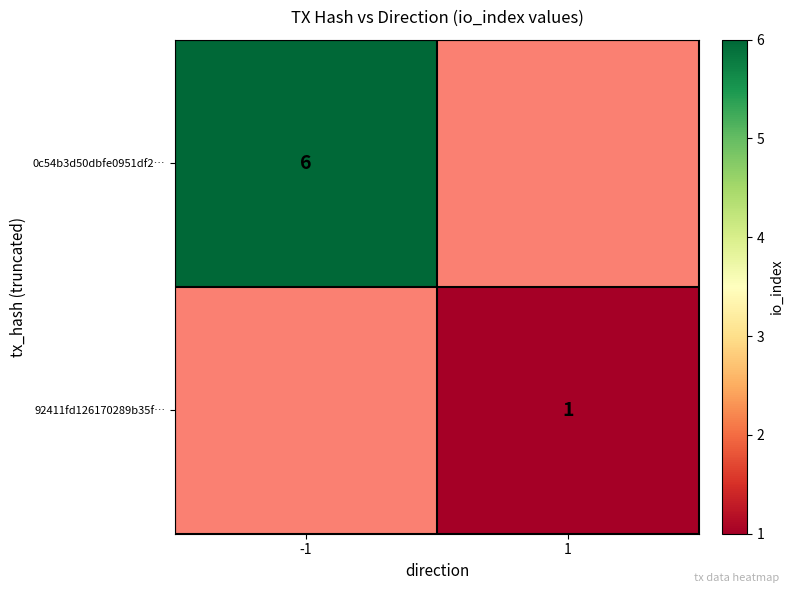

The value of 92411fd126170289b35f… at 1 is 0.7. True or false?

False